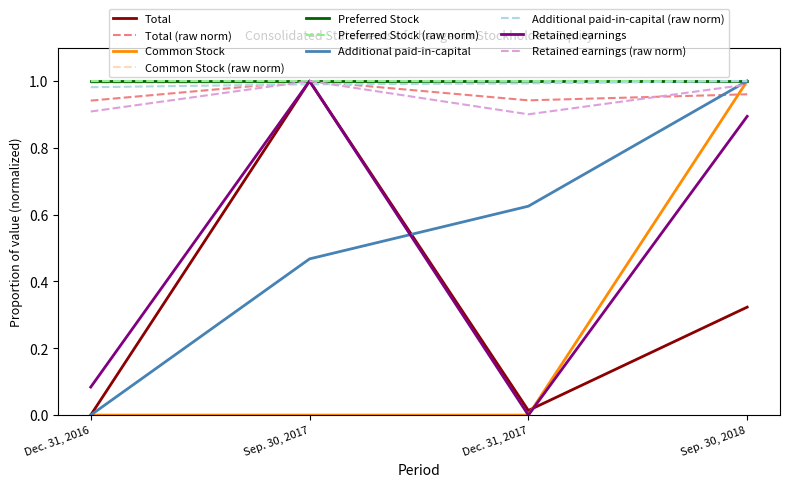

Which series changed the most between Dec. 31, 2016 and Dec. 31, 2017?

Additional paid-in-capital